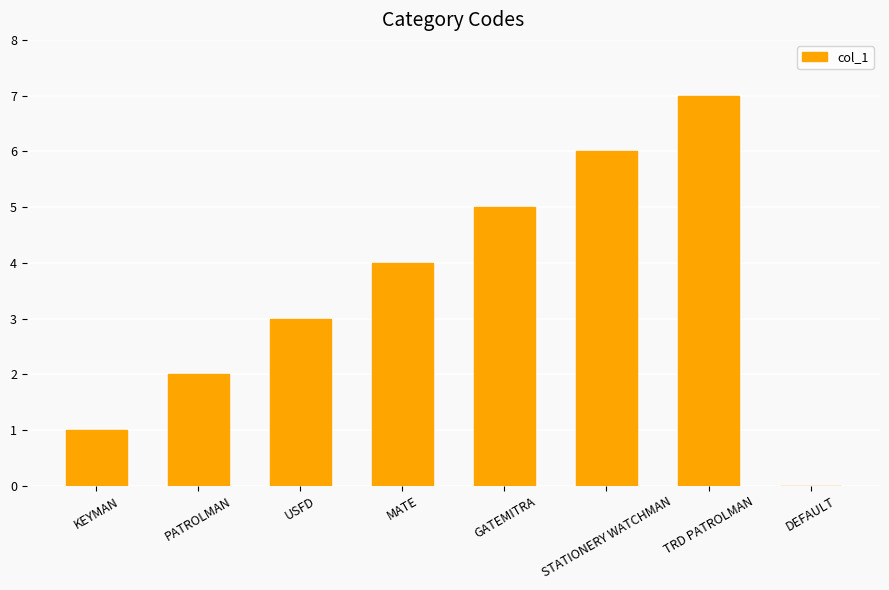

Reading left to right, what are all the values shown in this chart?

1	2	3	4	5	6	7	0